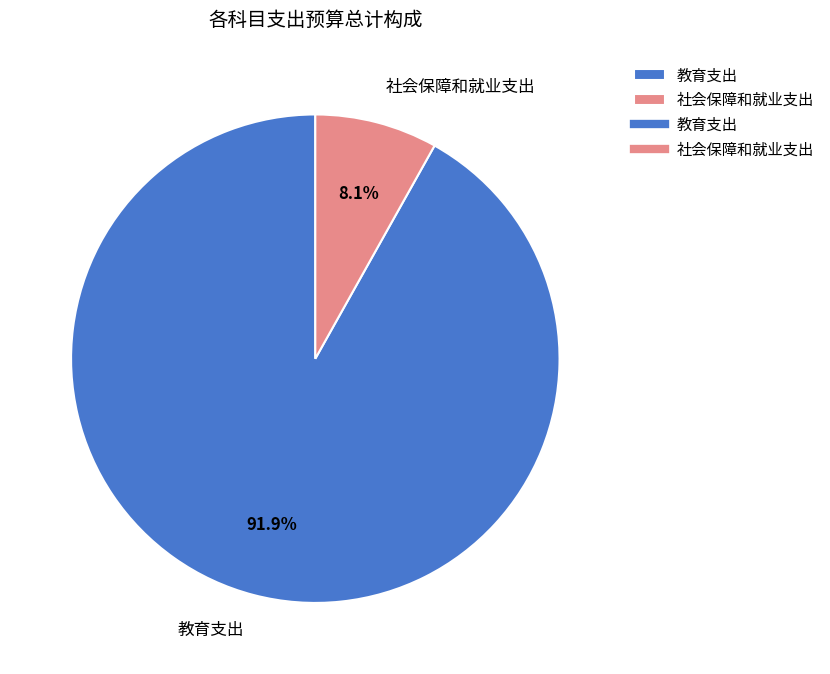

Count the number of slices in the pie.

2